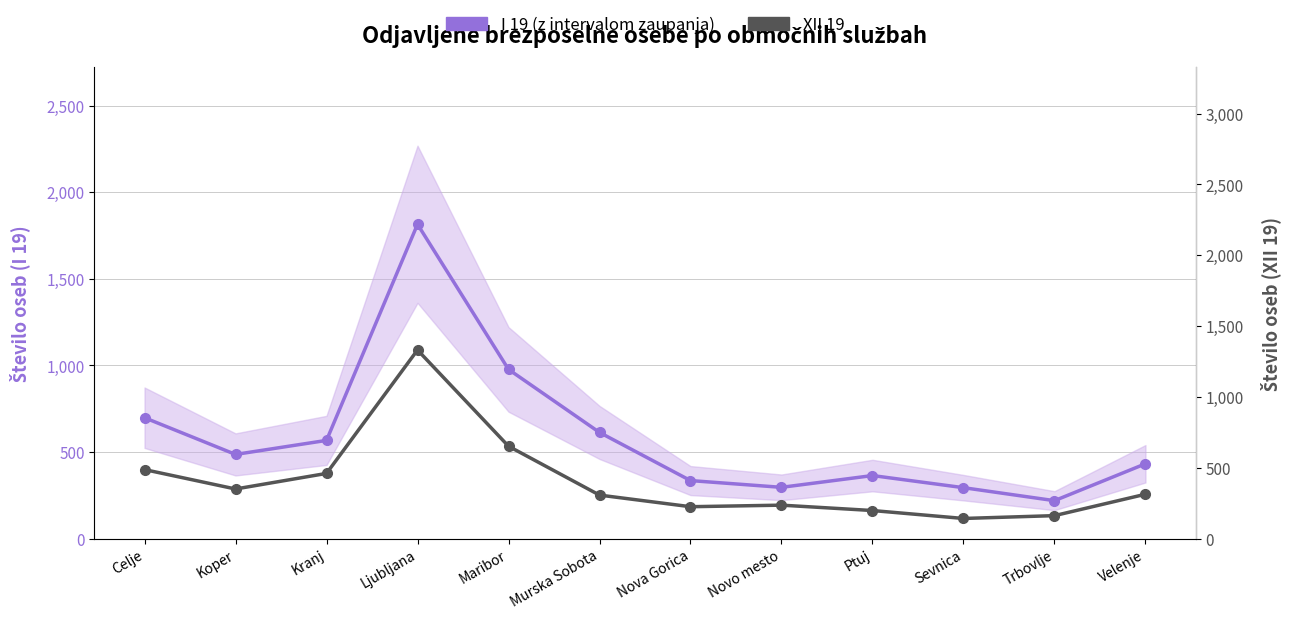

Rank the categories by I 19 value from lowest to highest.

Trbovlje, Sevnica, Novo mesto, Nova Gorica, Ptuj, Velenje, Koper, Kranj, Murska Sobota, Celje, Maribor, Ljubljana